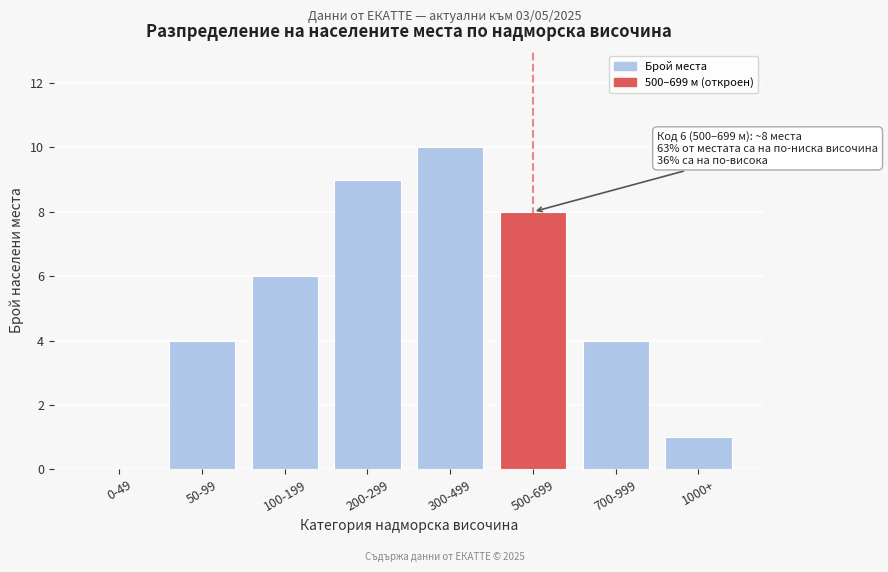

Reading left to right, transcribe all the data shown in this chart.

0-49=0	50-99=4	100-199=6	200-299=9	300-499=10	500-699=8	700-999=4	1000+=1